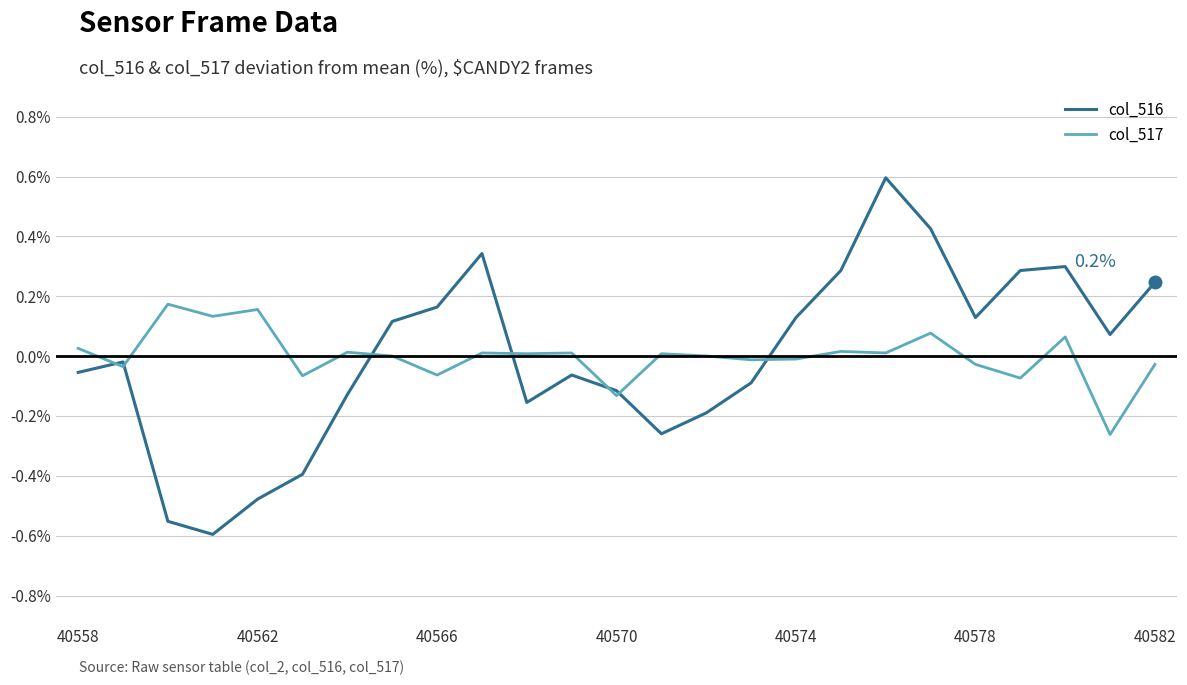

What are all the series names shown in the legend?

col_516, col_517